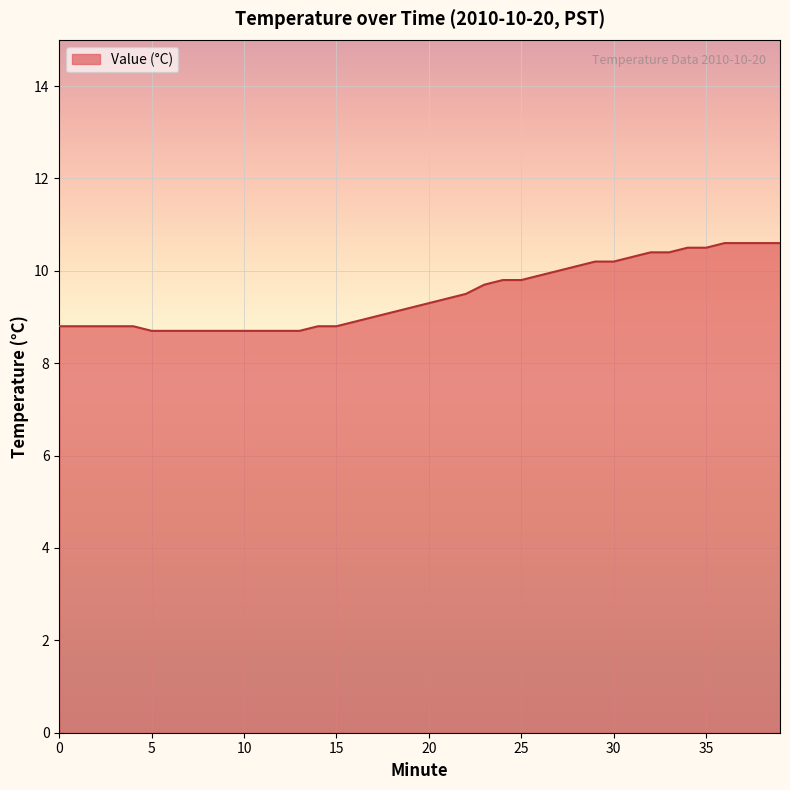

What is the difference between the maximum and minimum values?

1.9